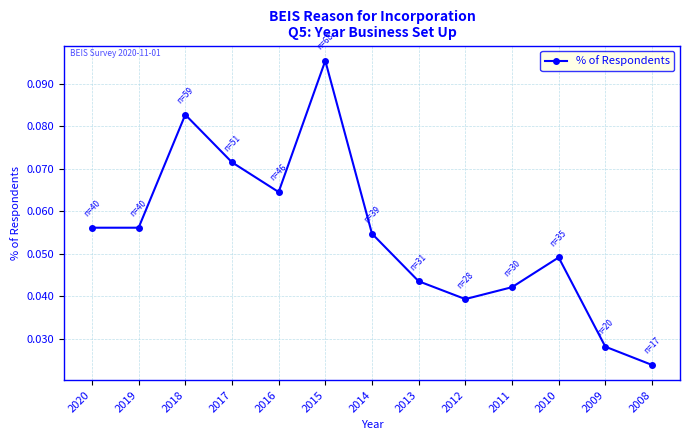

How many values are between 0 and 1?

13